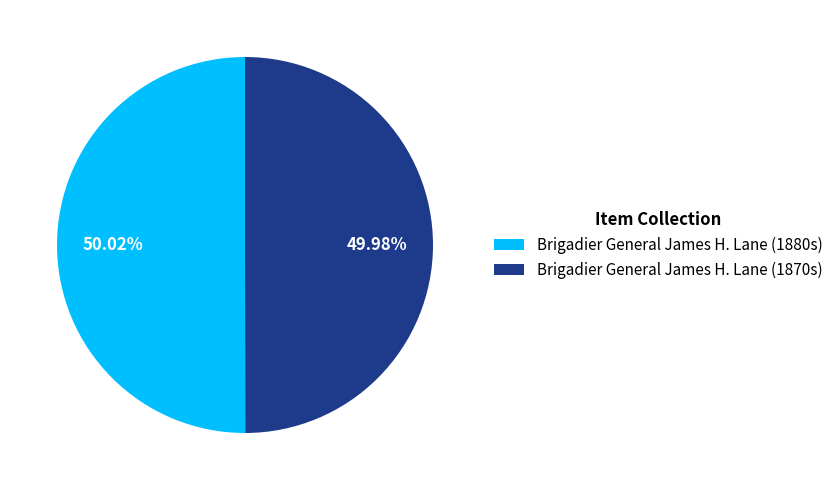

What percentage is the Brigadier General James H. Lane (1880s) slice, to the nearest percent?

50%